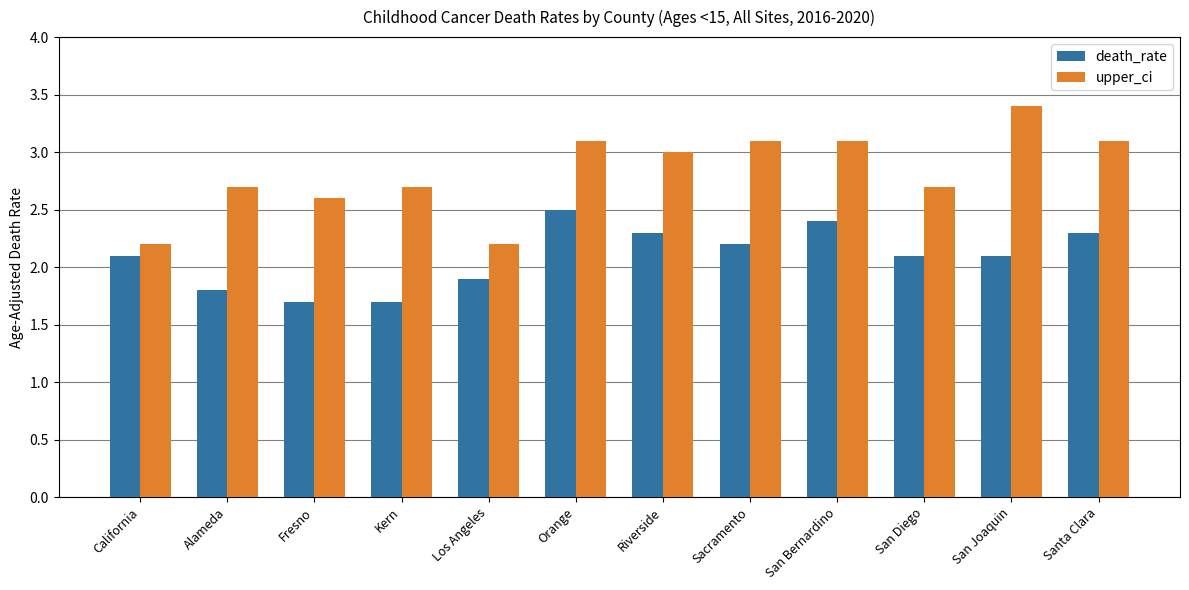

Is the value of death_rate at Fresno greater than the value of upper_ci at California?

No